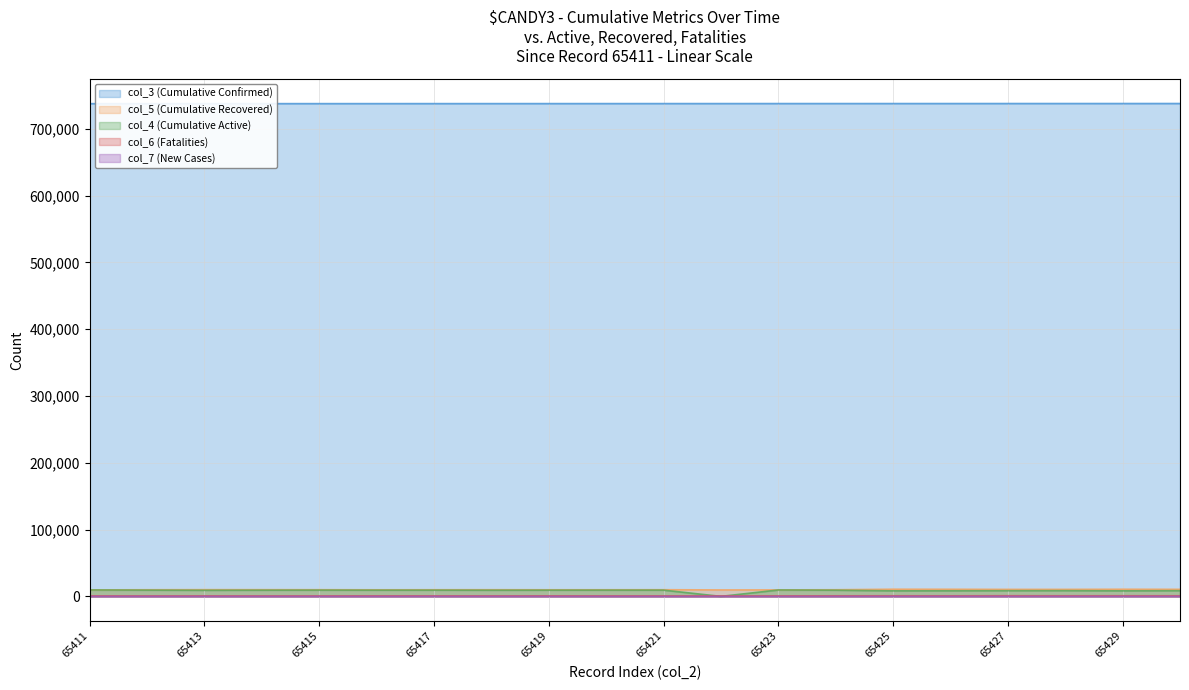

How many values in the col_3 (Cumulative Confirmed) series are below 737920?

10